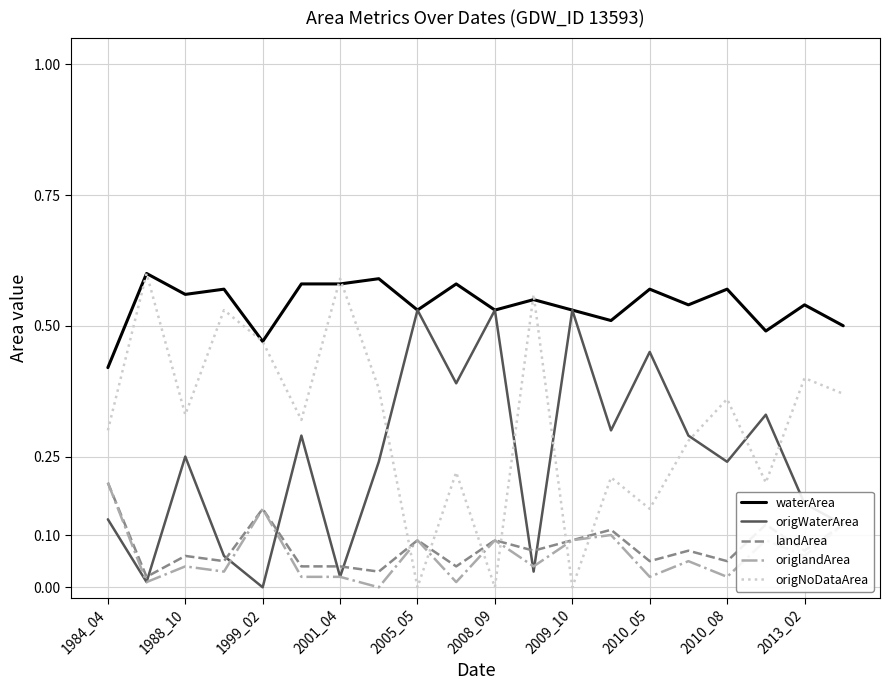

Which series has the largest total across all categories?

waterArea